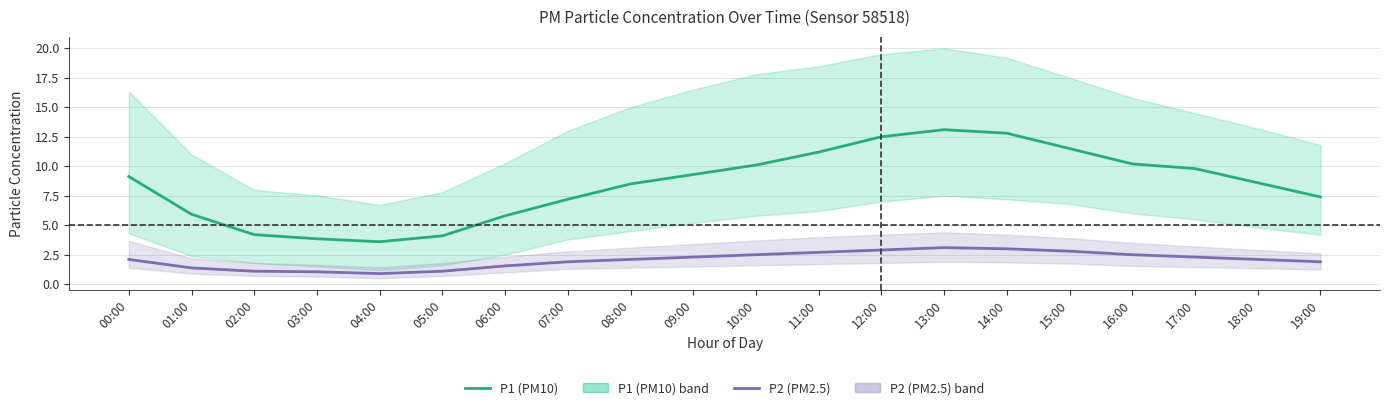

At which label does P2 (PM2.5) reach its peak?

13:00